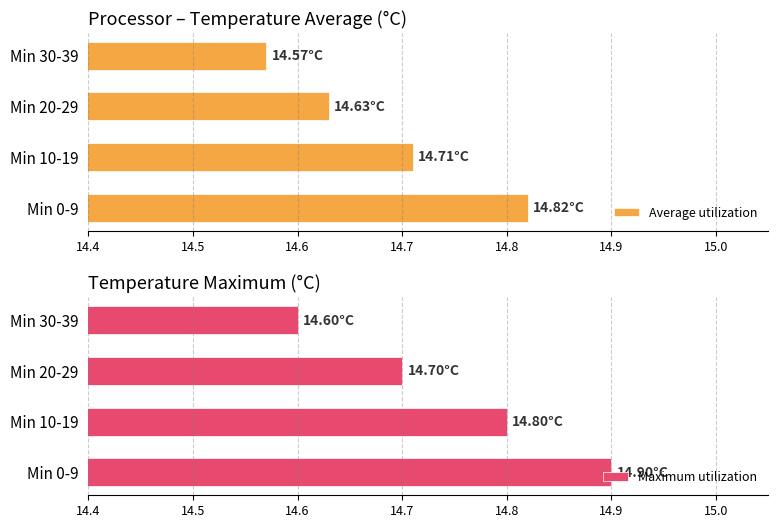

How many groups of bars are there?

4